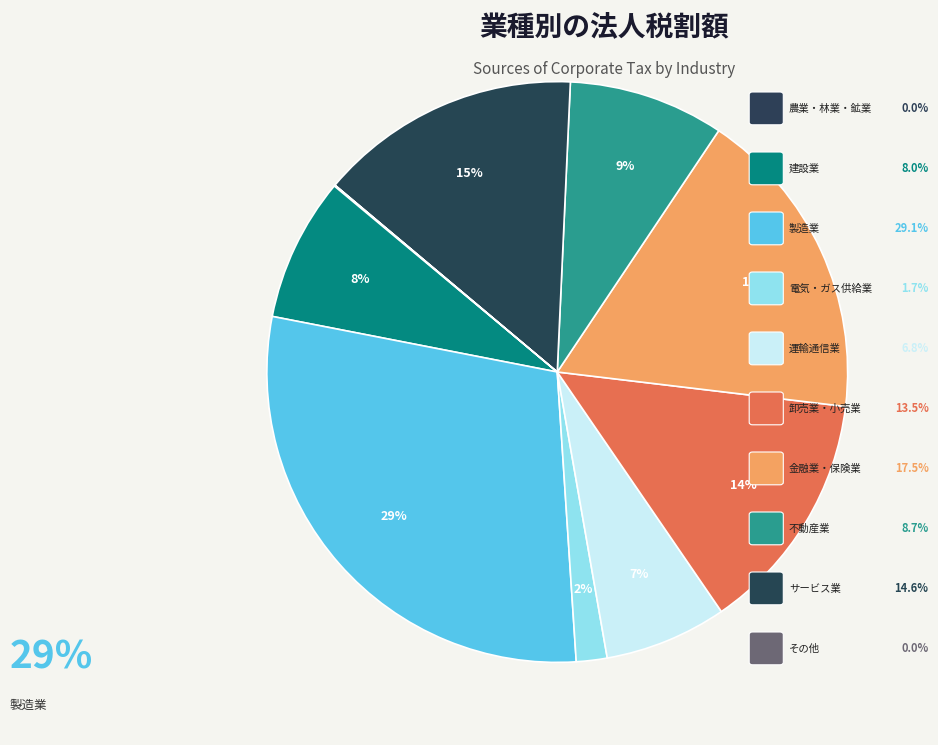

Rank the categories by value from lowest to highest.

その他, 農業・林業・鉱業, 電気・ガス供給業, 運輸通信業, 建設業, 不動産業, 卸売業・小売業, サービス業, 金融業・保険業, 製造業